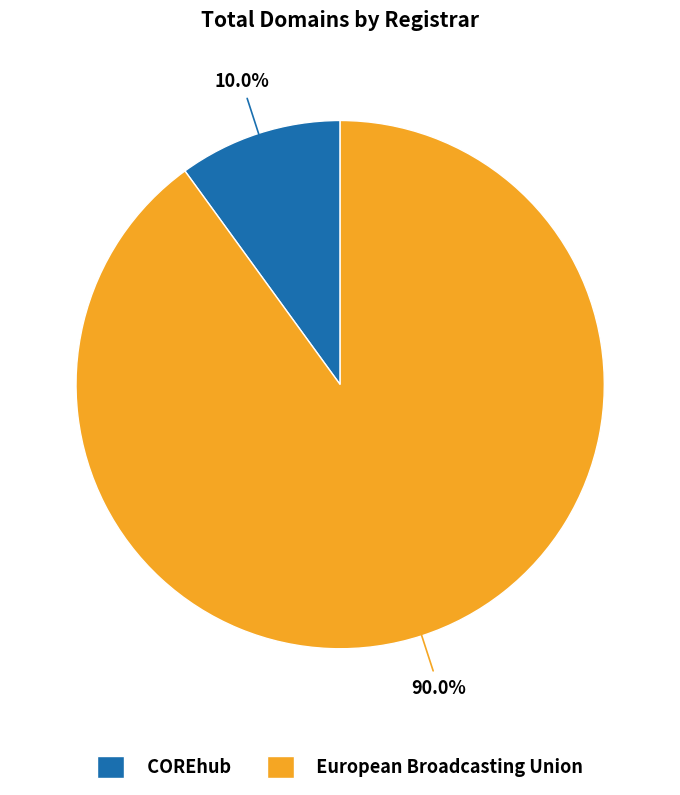

To the nearest percent, what is the difference between the largest and smallest slice percentages?

80%